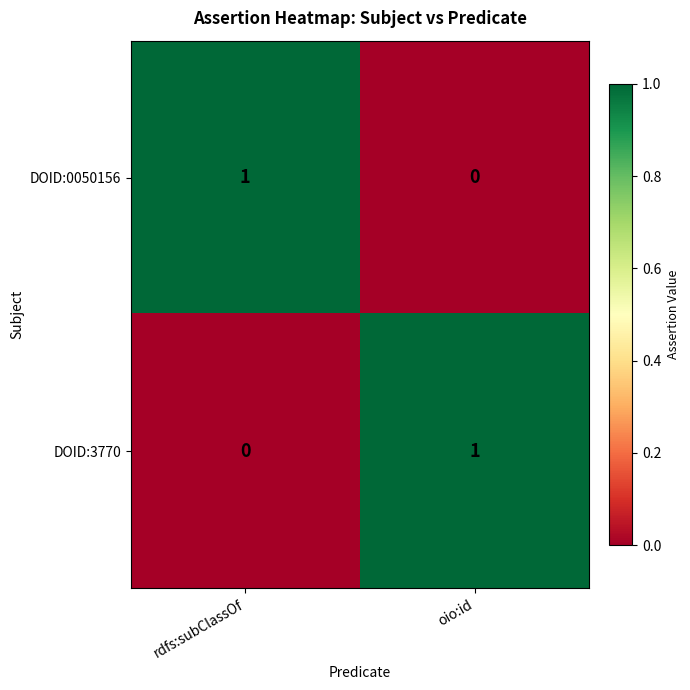

At which label is DOID:0050156 closest to 0?

oio:id